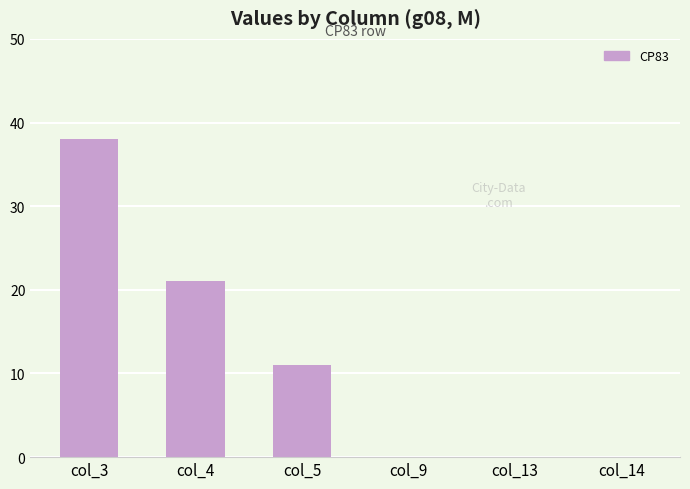

True or false: the data shows 21 at col_4.

True